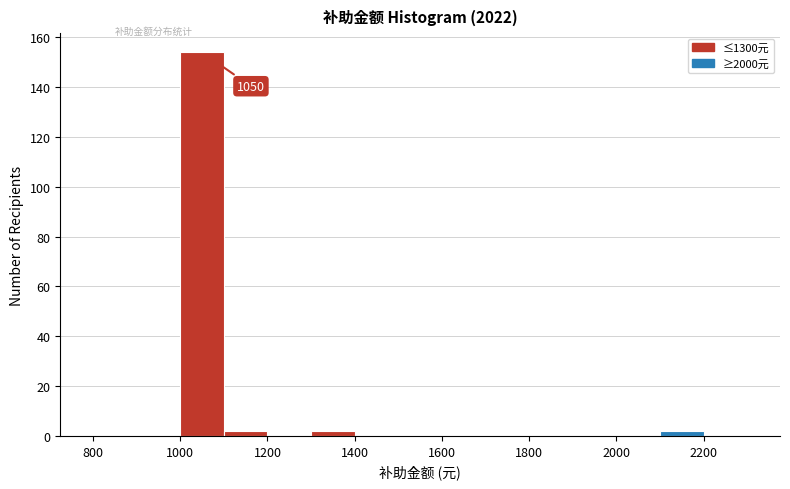

Which range on the x-axis has the tallest bar?

1000 to 1100